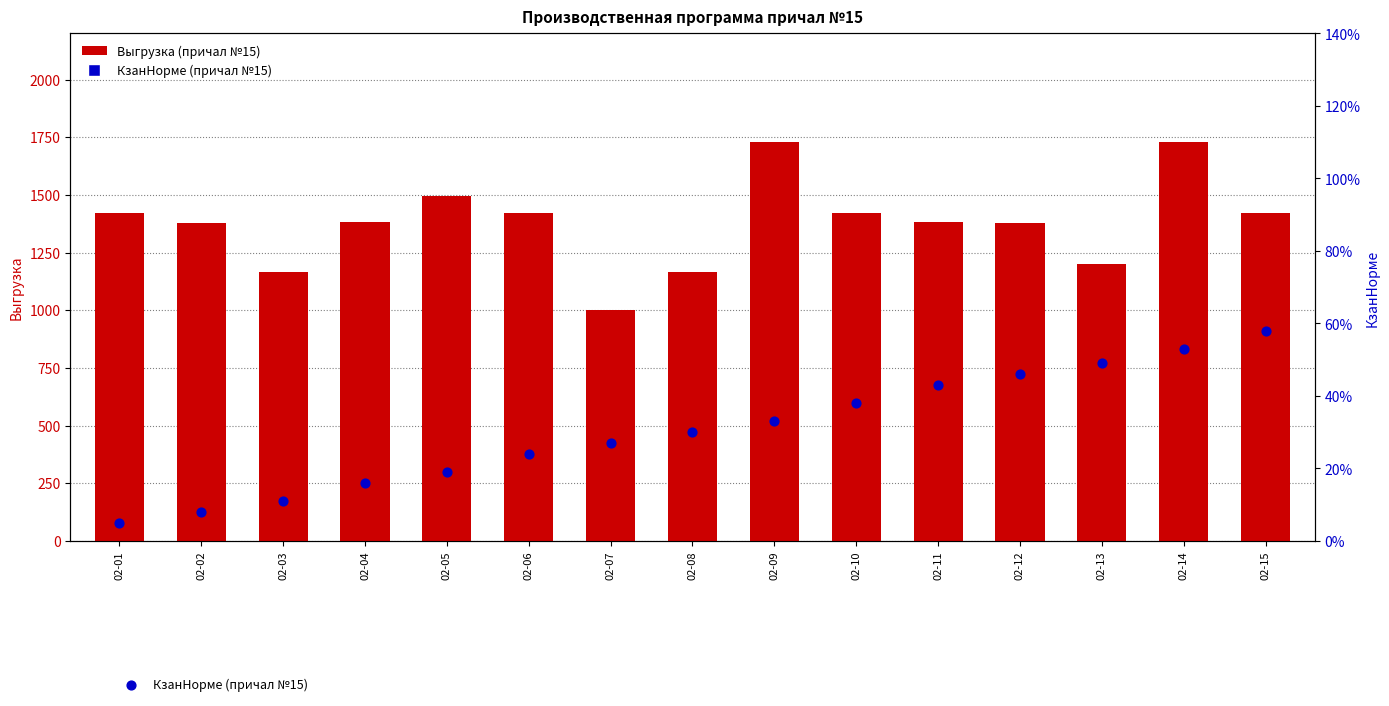

Is the value of Выгрузка (причал №15) at 02-05 greater than the value of КзанНорме (причал №15) at 02-14?

Yes